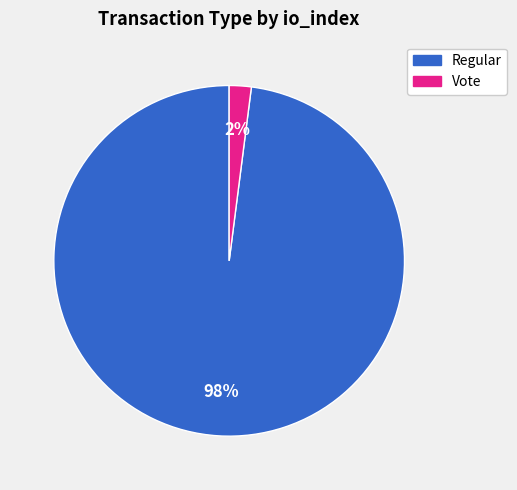

To the nearest percent, what is the average slice percentage?

50%